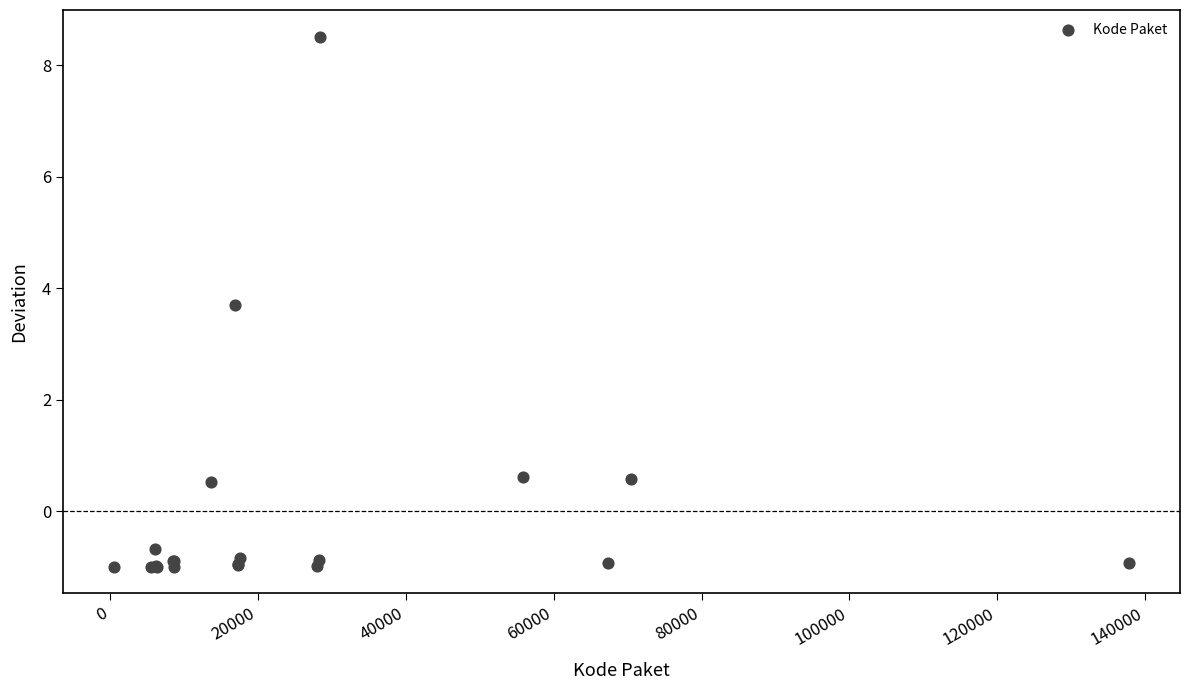

What Y value in the scatter plot is closest to 3?

3.7